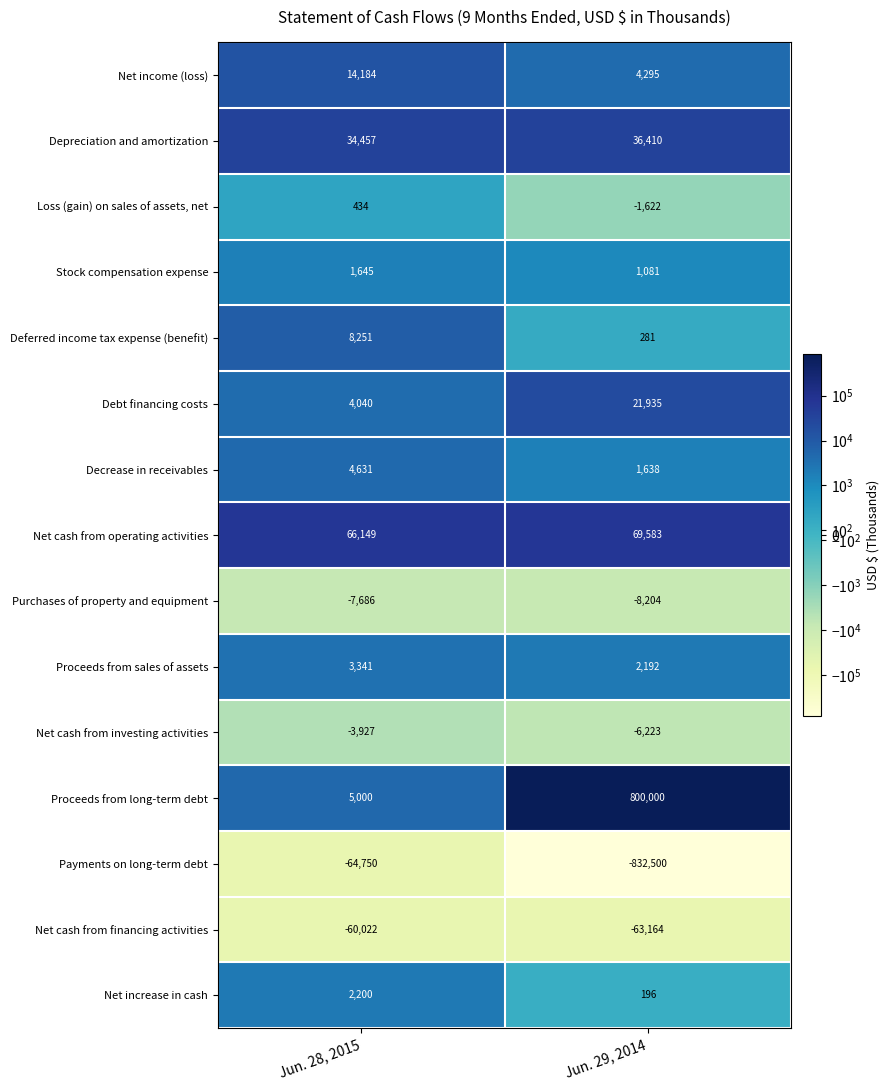

The value of Depreciation and amortization at Jun. 28, 2015 is 18060. True or false?

False